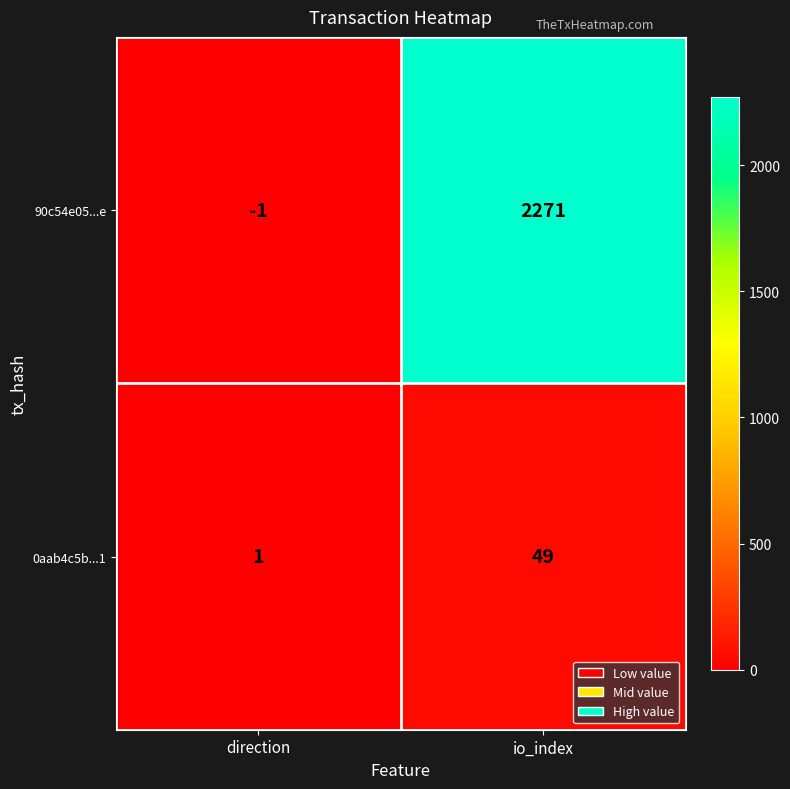

Reading right to left, list all the values displayed in this chart.

90c54e05...e: io_index=2271	direction=-1
0aab4c5b...1: io_index=49	direction=1